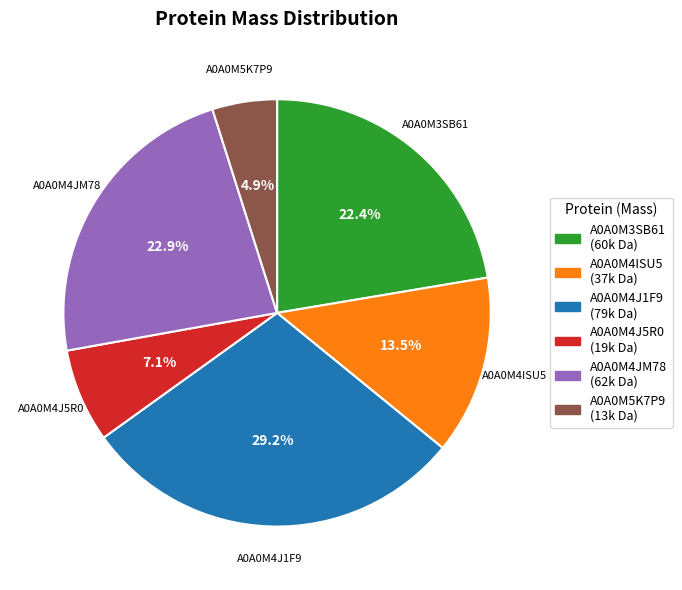

True or false: A0A0M4J1F9 accounts for 29% of the total.

True